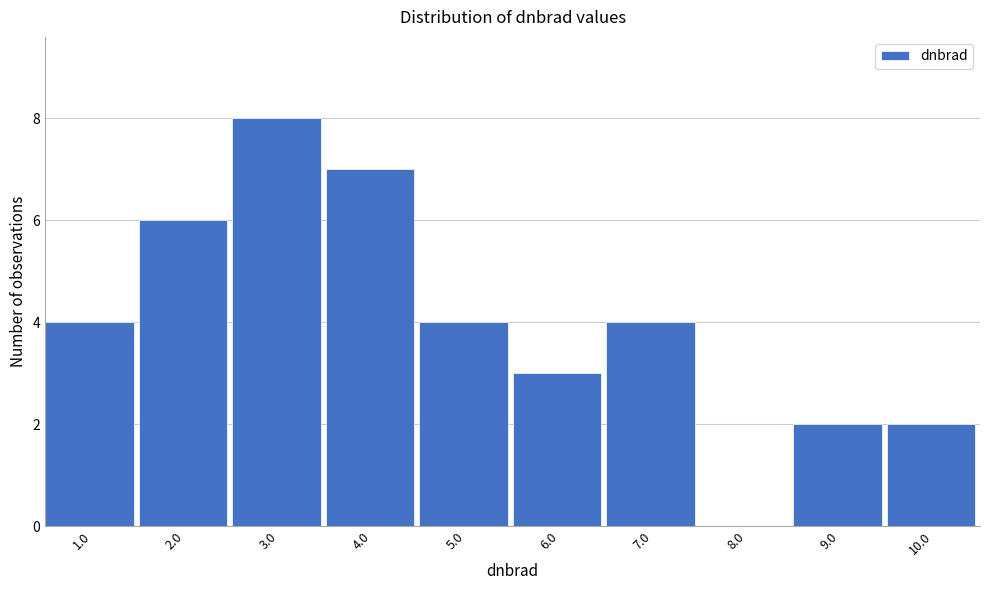

Reading left to right, transcribe all the data shown in this chart.

1.0=4	2.0=6	3.0=8	4.0=7	5.0=4	6.0=3	7.0=4	8.0=0	9.0=2	10.0=2